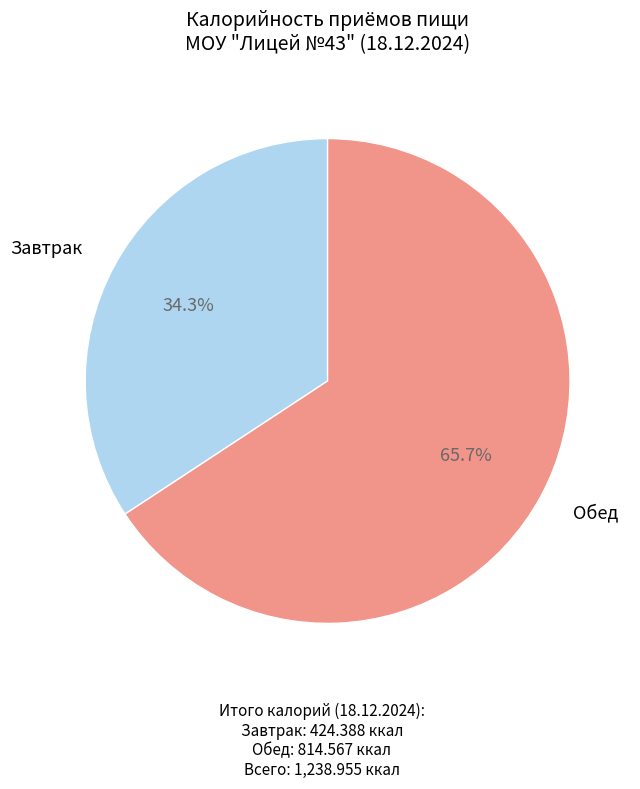

How many segments does this pie chart have?

2